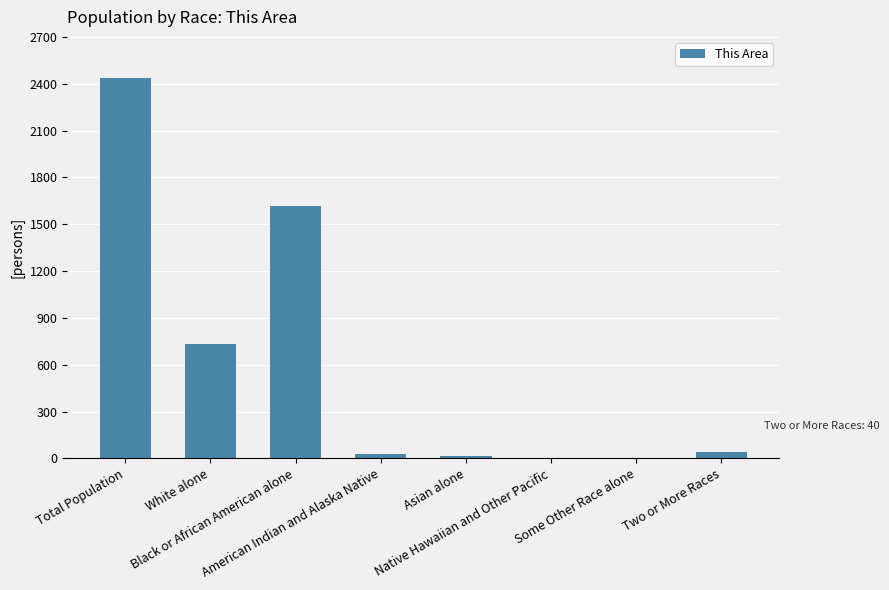

What is the greatest value displayed?

2436